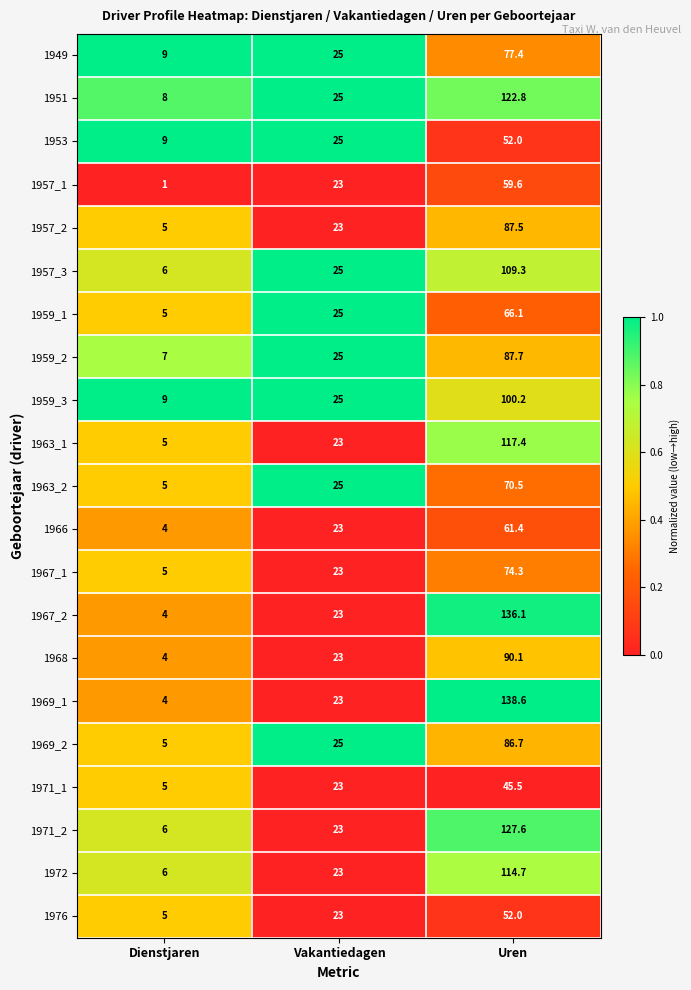

Which series changed the most between Dienstjaren and Uren?

1969_1